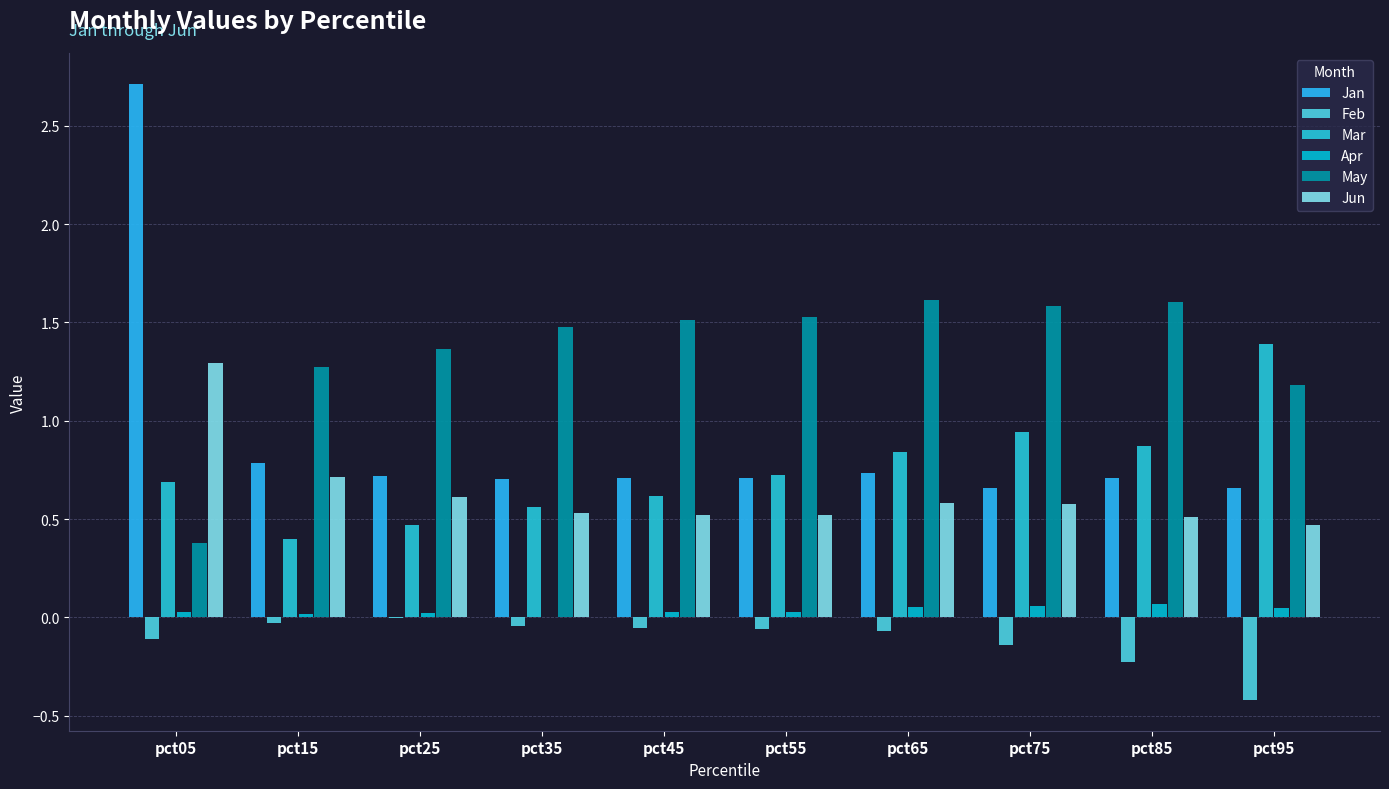

The Mar series shows 0.5 at pct15. True or false?

False